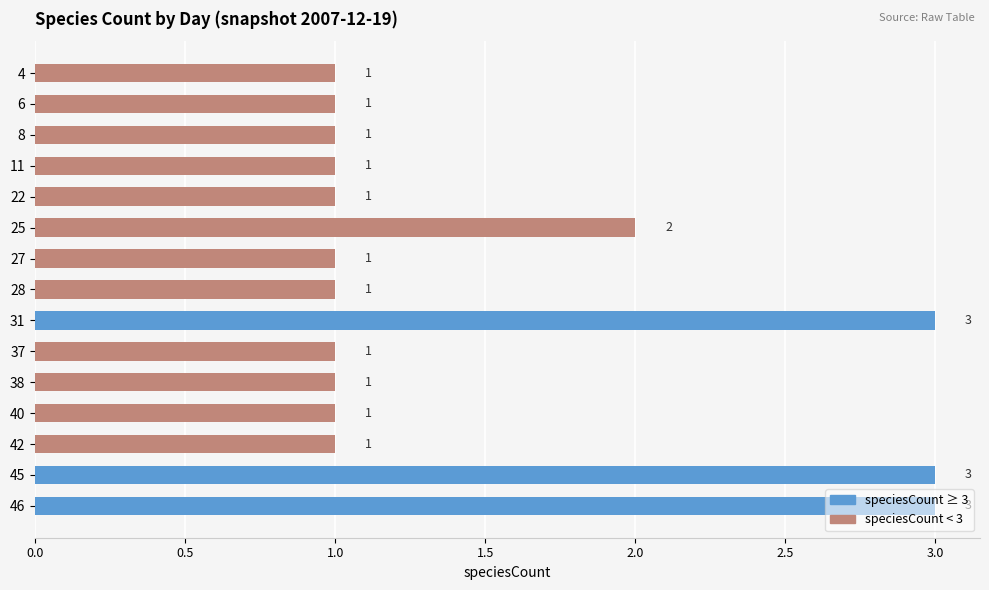

What is the value of the 10th bar from the top?

1